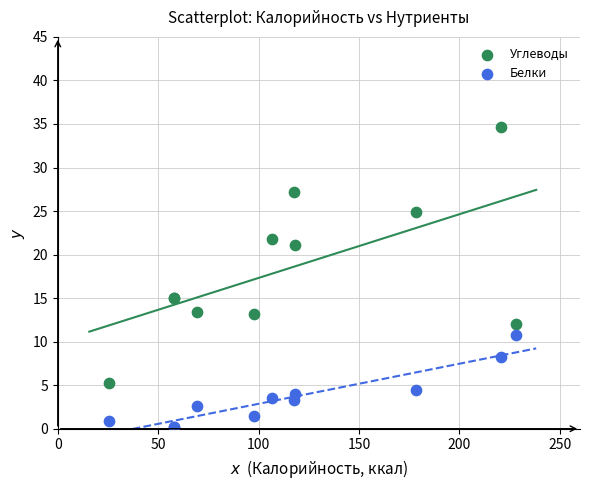

What is the X range (max minus min) for the scatter plot?

202.5